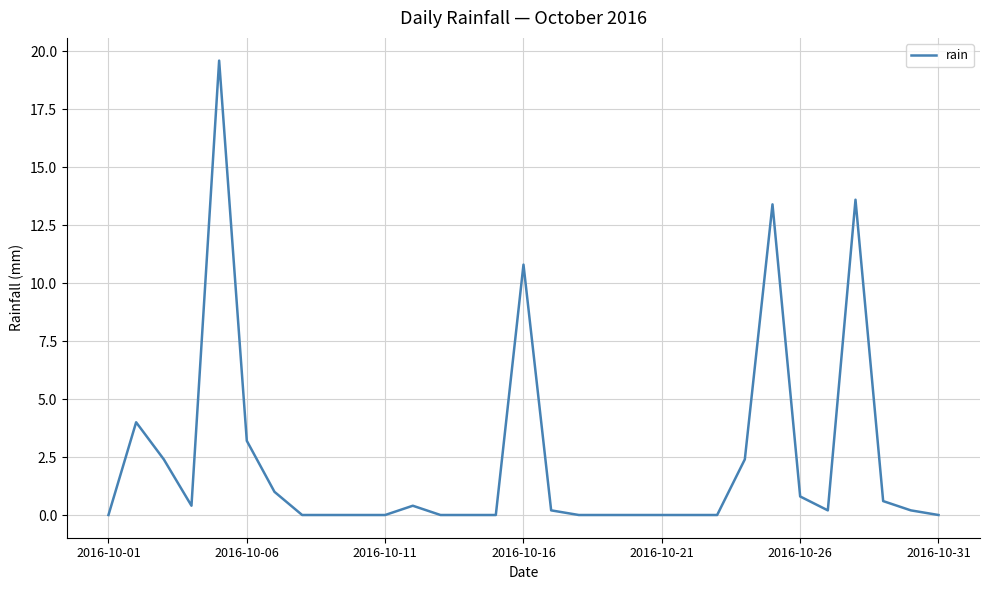

What is the greatest value displayed?

19.6